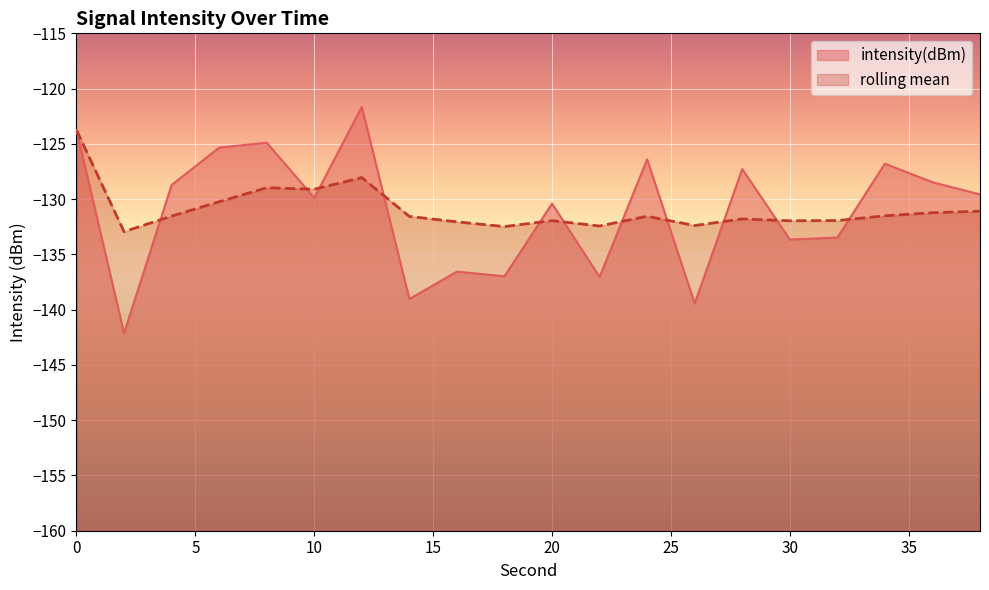

Rank the series at 2 from highest to lowest value.

rolling_mean, intensity(dBm)